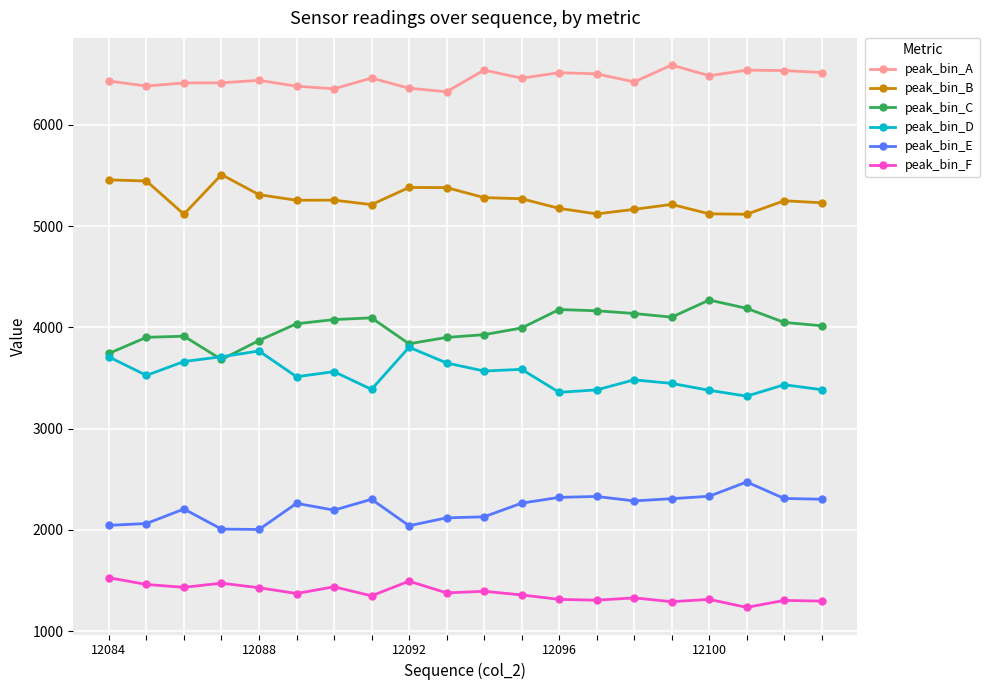

Rank the series by their maximum value, from lowest to highest.

peak_bin_F, peak_bin_E, peak_bin_D, peak_bin_C, peak_bin_B, peak_bin_A